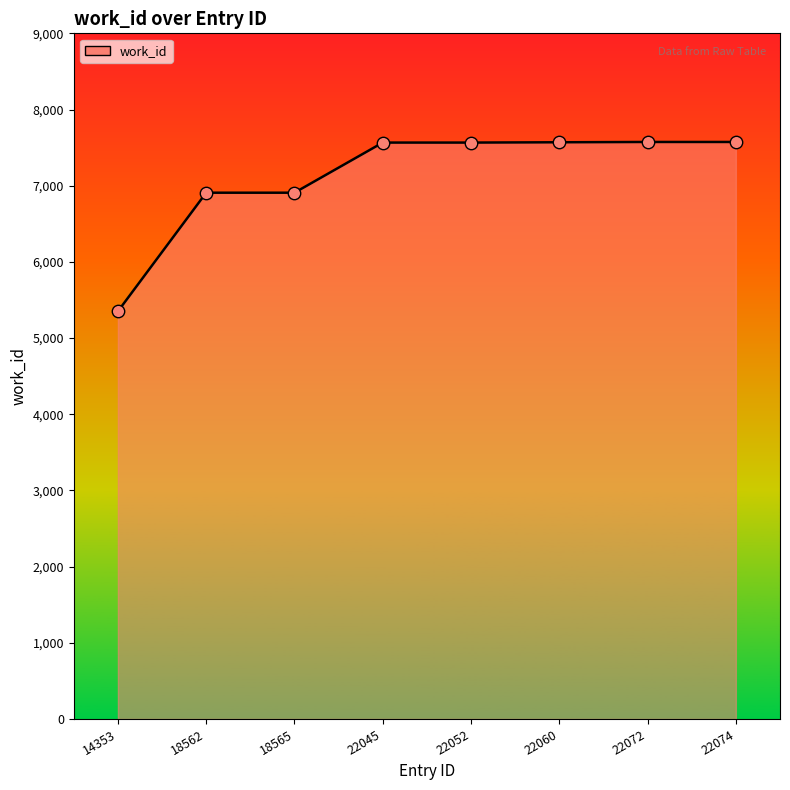

What is the change in value from 14353 to 22045?

+2215